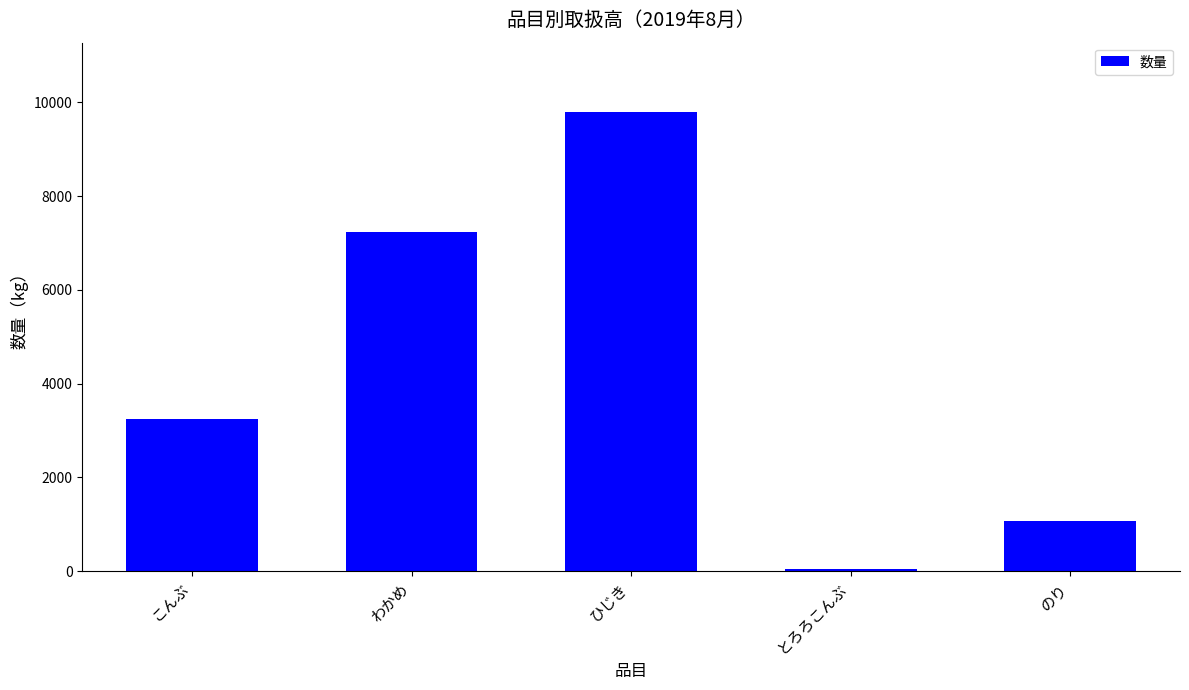

What is the average value?

4274